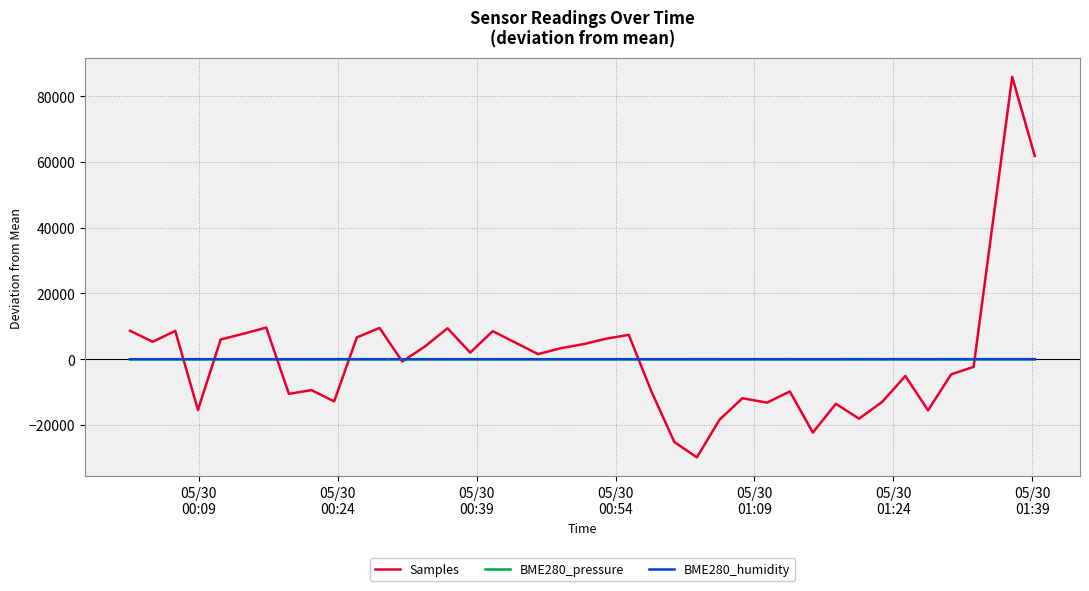

Does the chart display data point markers on the line(s)?

No